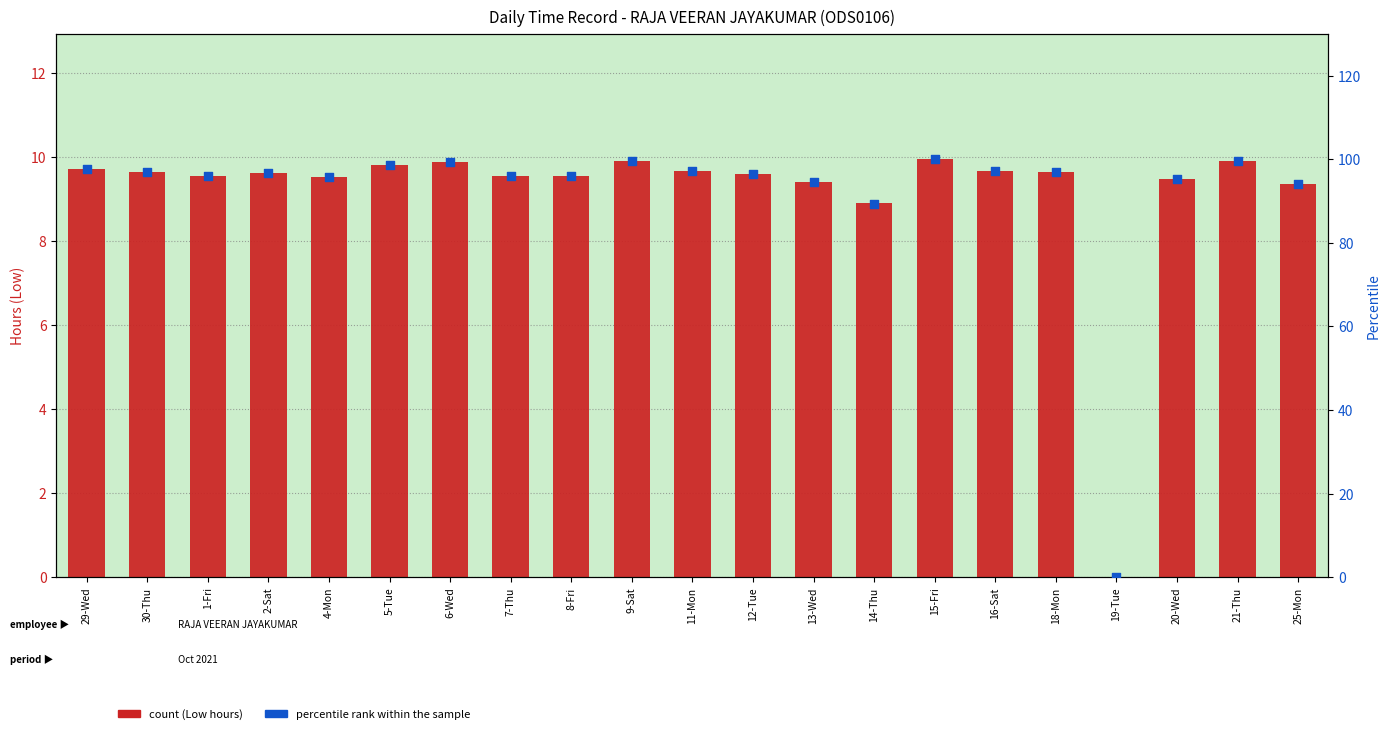

Which series has the widest spread of Y values?

percentile rank within the sample